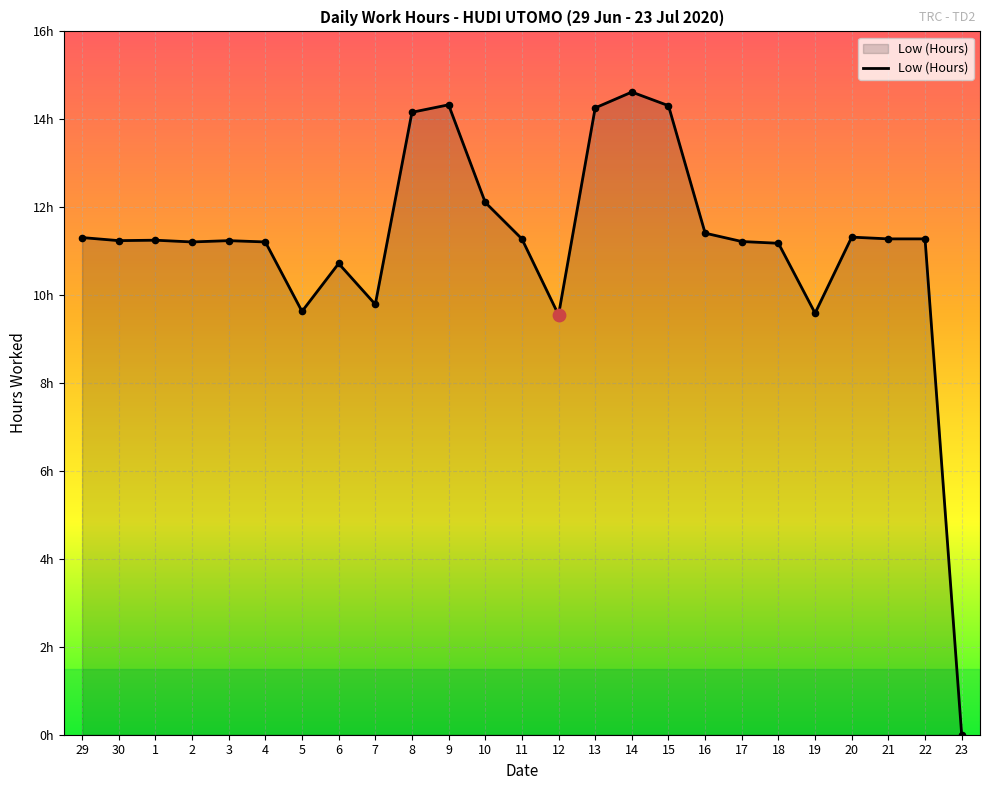

What is the change in value from 10 to 12?

-2.6